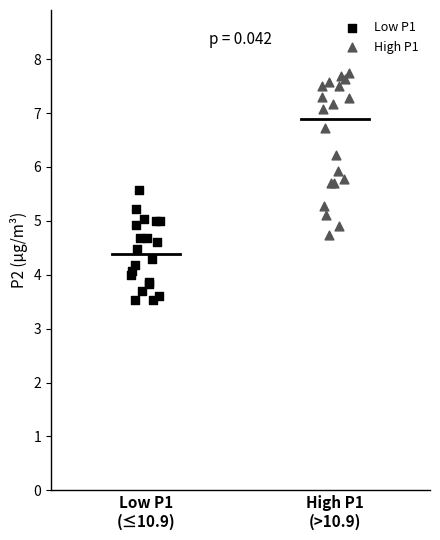

Which series contains the highest Y value?

High P1